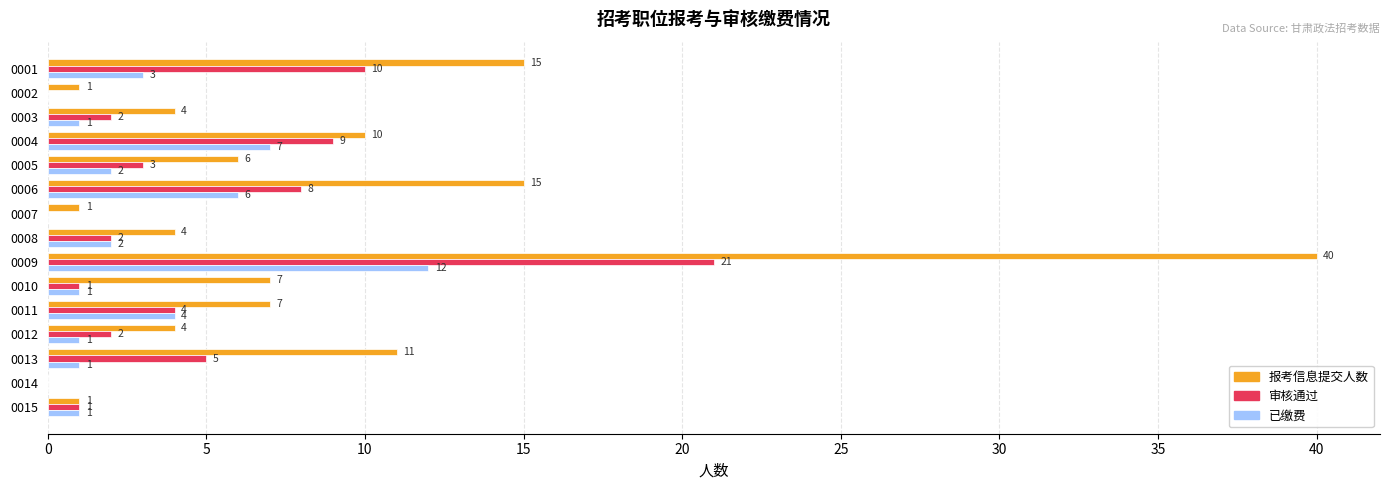

What is the sum of the 已缴费 values at 0005 and 0003?

3